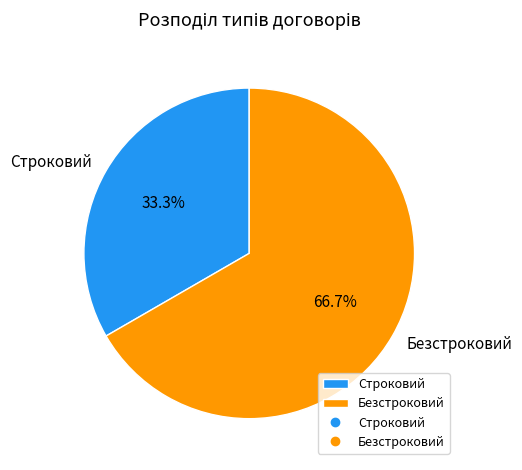

To the nearest percent, what portion does Безстроковий represent?

67%